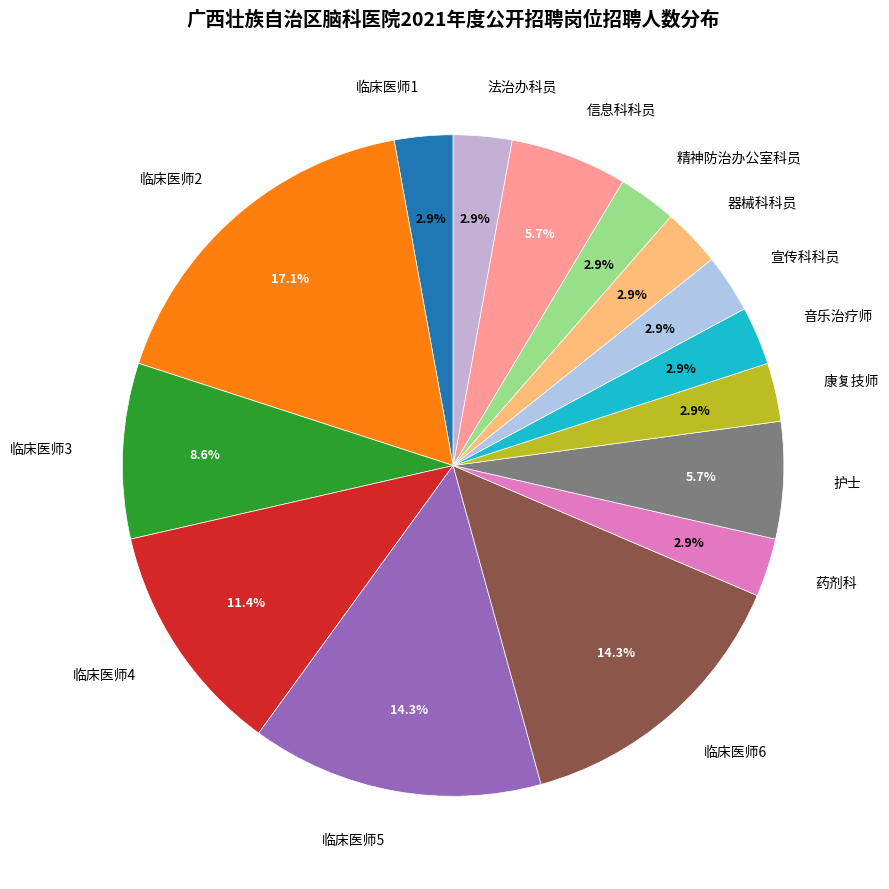

True or false: 药剂科 accounts for 13% of the total.

False